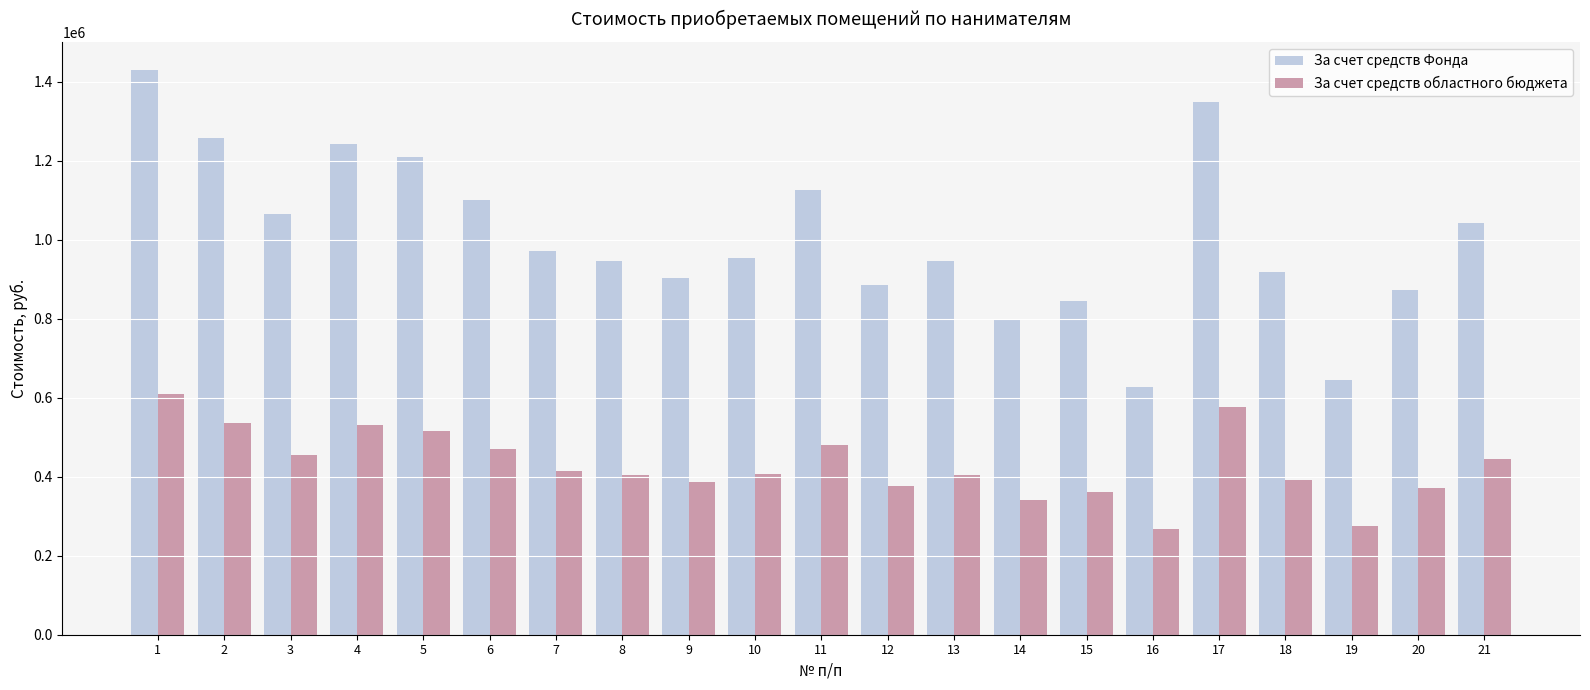

Which series has the widest spread of values?

За счет средств Фонда